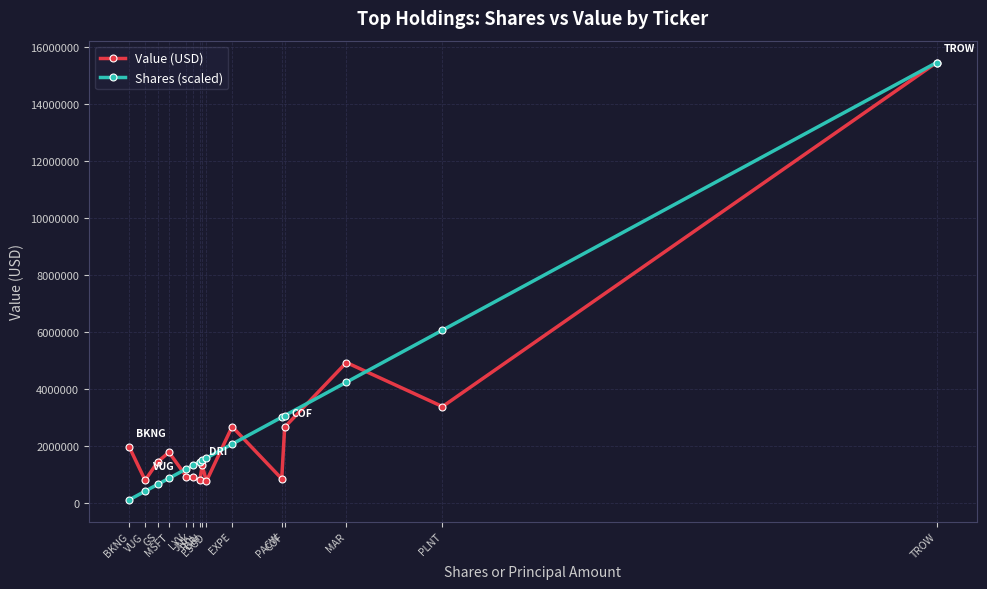

True or false: Value (USD) has more than 2 interior local peaks.

True